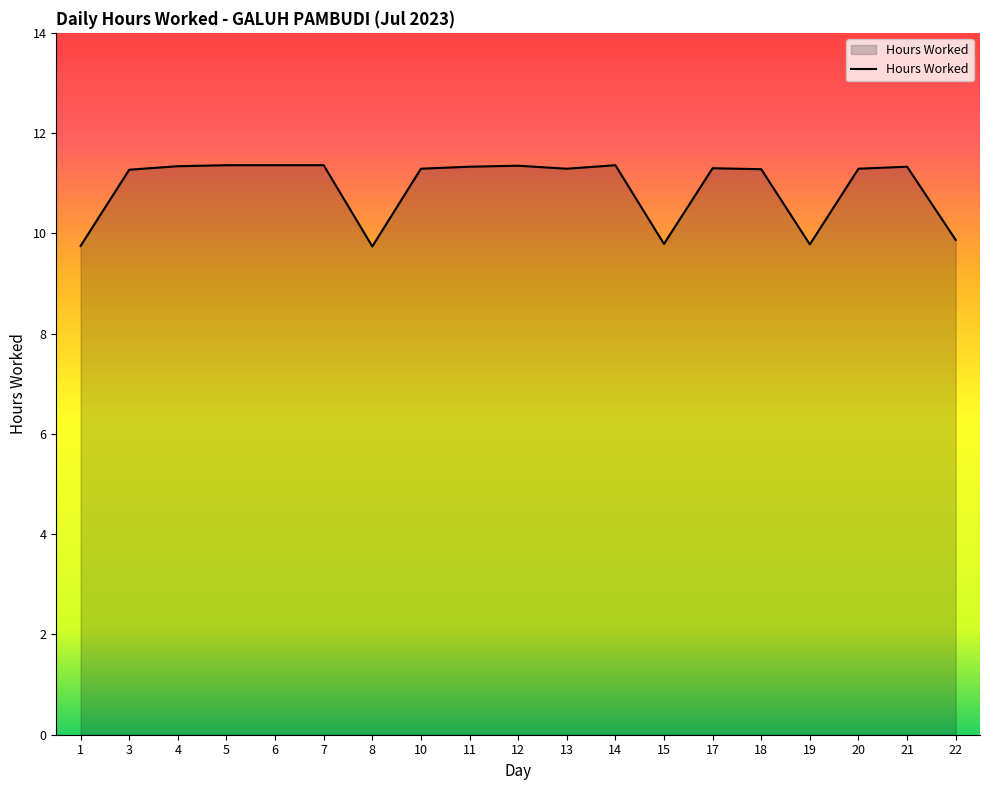

What is the average value?

10.9